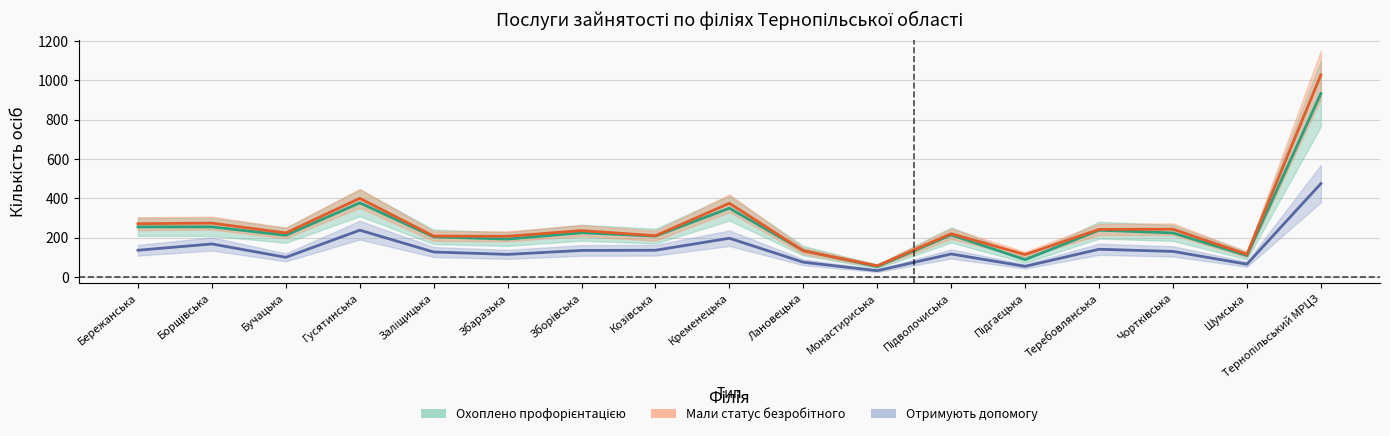

Count the number of data series in this chart.

3